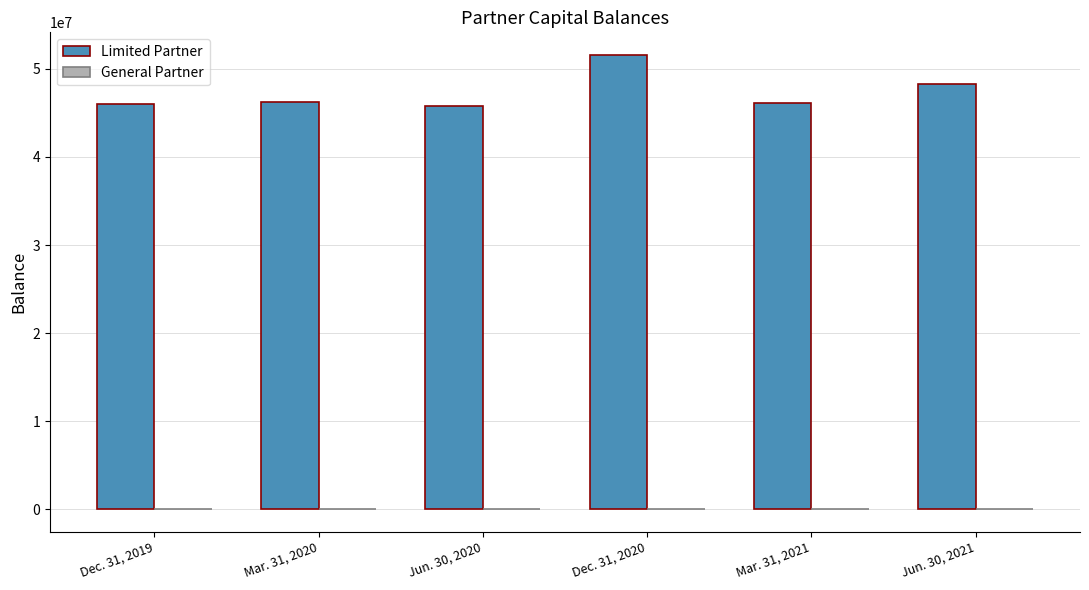

How many groups of bars are there?

6